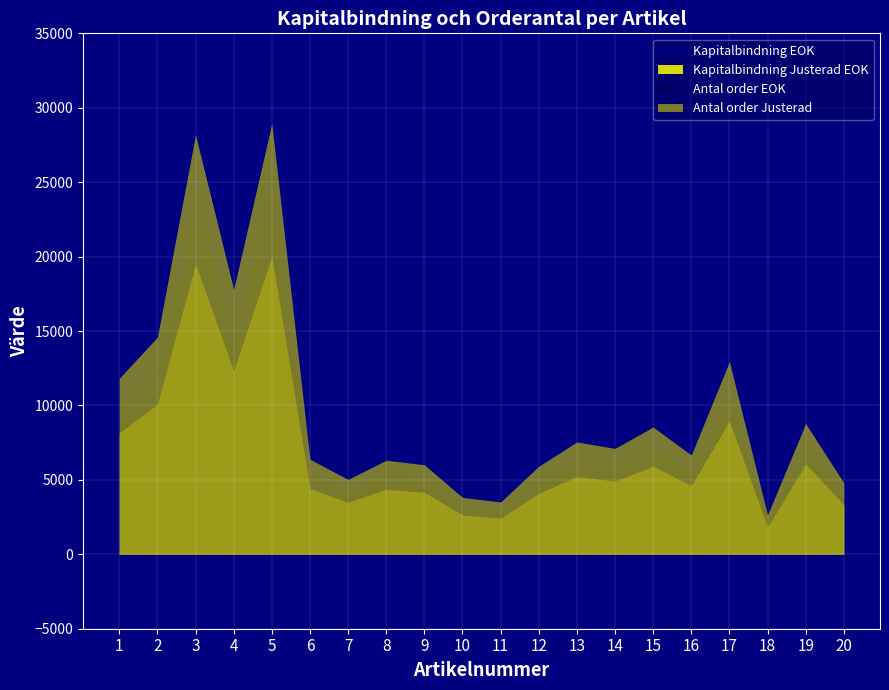

What is the sum of all Kapitalbindning Justerad EOK values?

136558.3